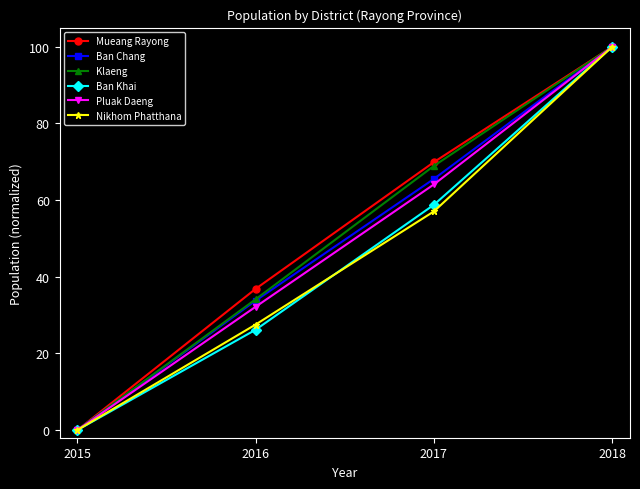

At which category is the sum across all series the highest?

2018